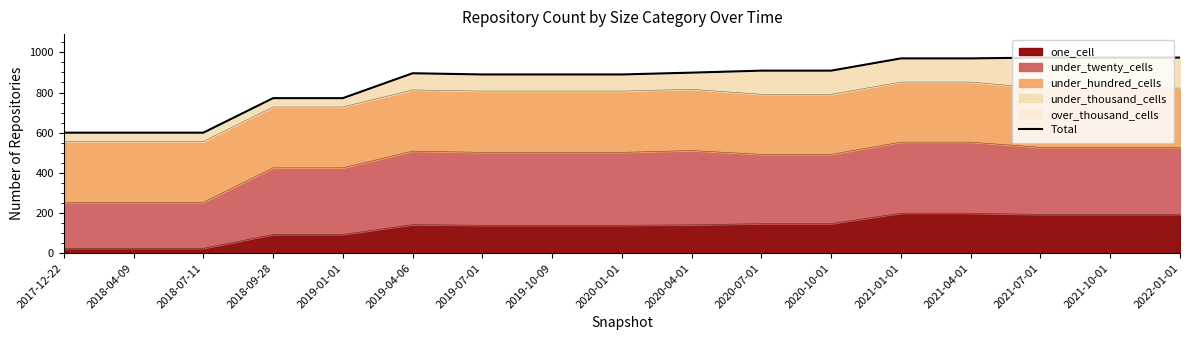

At which category does the chart reach its minimum across all series?

2017-12-22